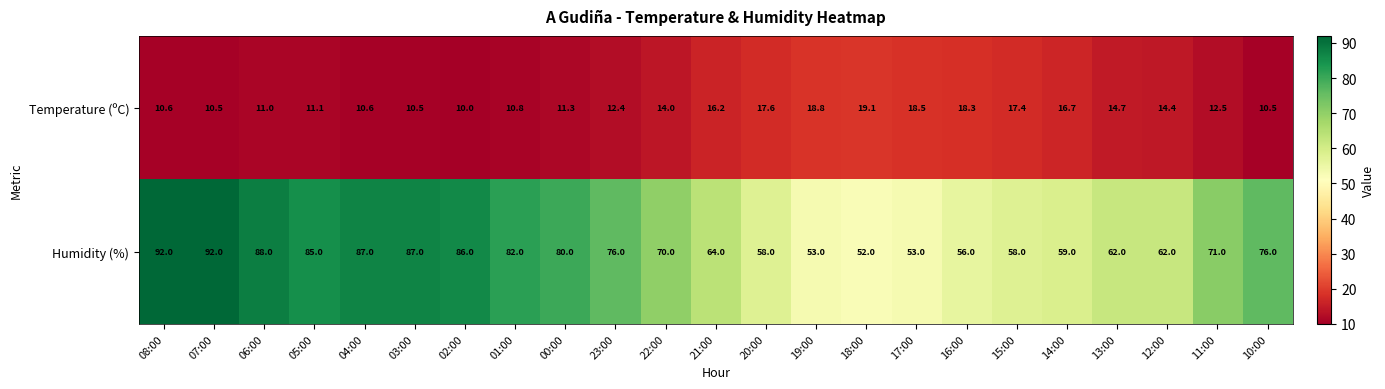

Which series changed the most between 19:00 and 17:00?

Temperature (ºC)